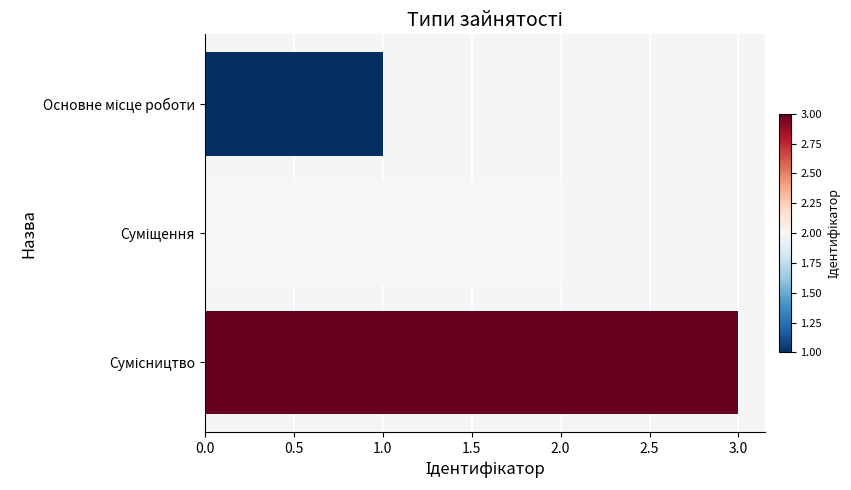

What is the greatest value displayed?

3